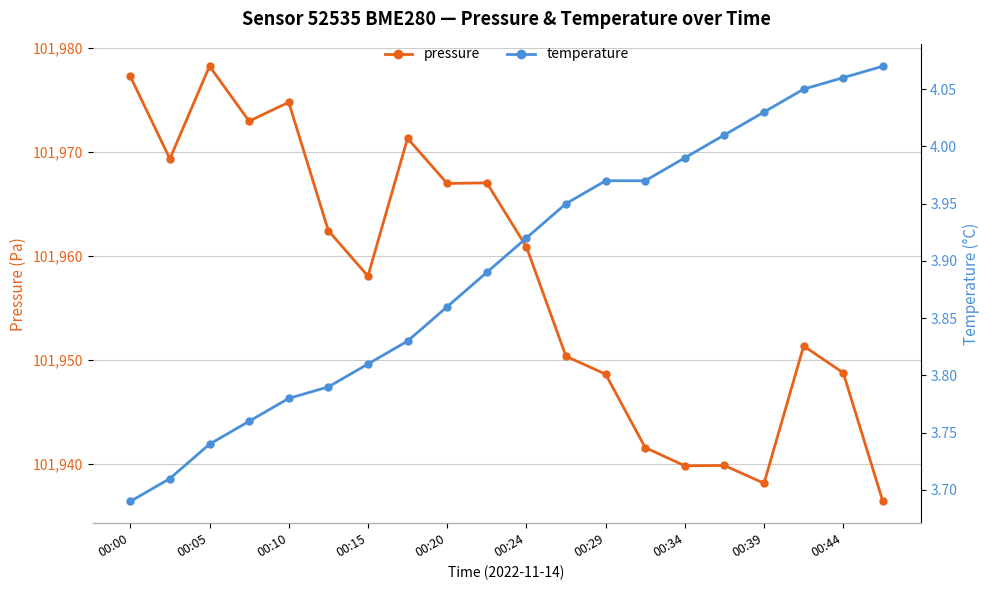

What is the difference between the pressure values at 00:39 and 00:34?

1.7